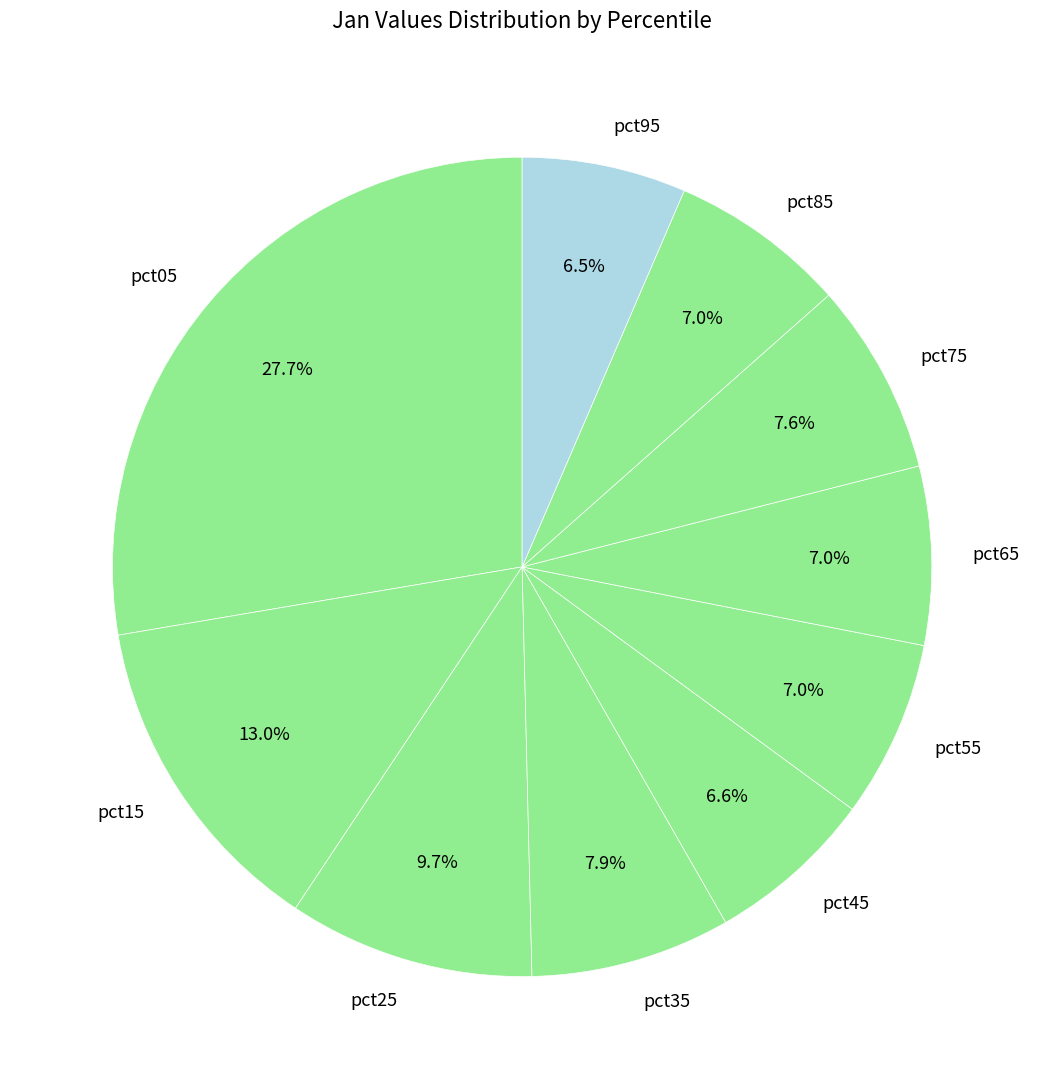

How many segments does this pie chart have?

10